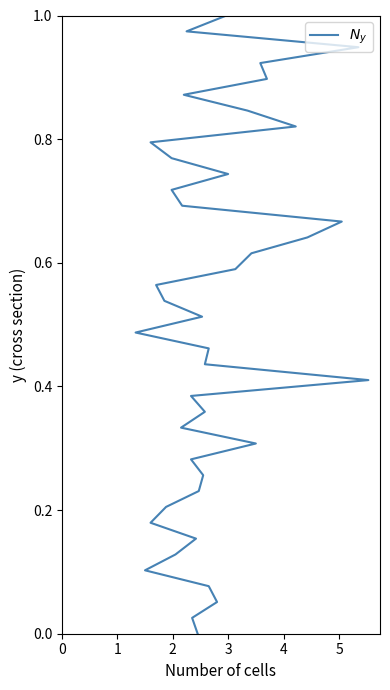

List the labels in order of value, smallest first.

0, 1, 2, 3, 4, 5, 6, 7, 8, 9, 10, 11, 12, 13, 14, 15, 16, 17, 18, 19, 20, 21, 22, 23, 24, 25, 26, 27, 28, 29, 30, 31, 32, 33, 34, 35, 36, 37, 38, 39